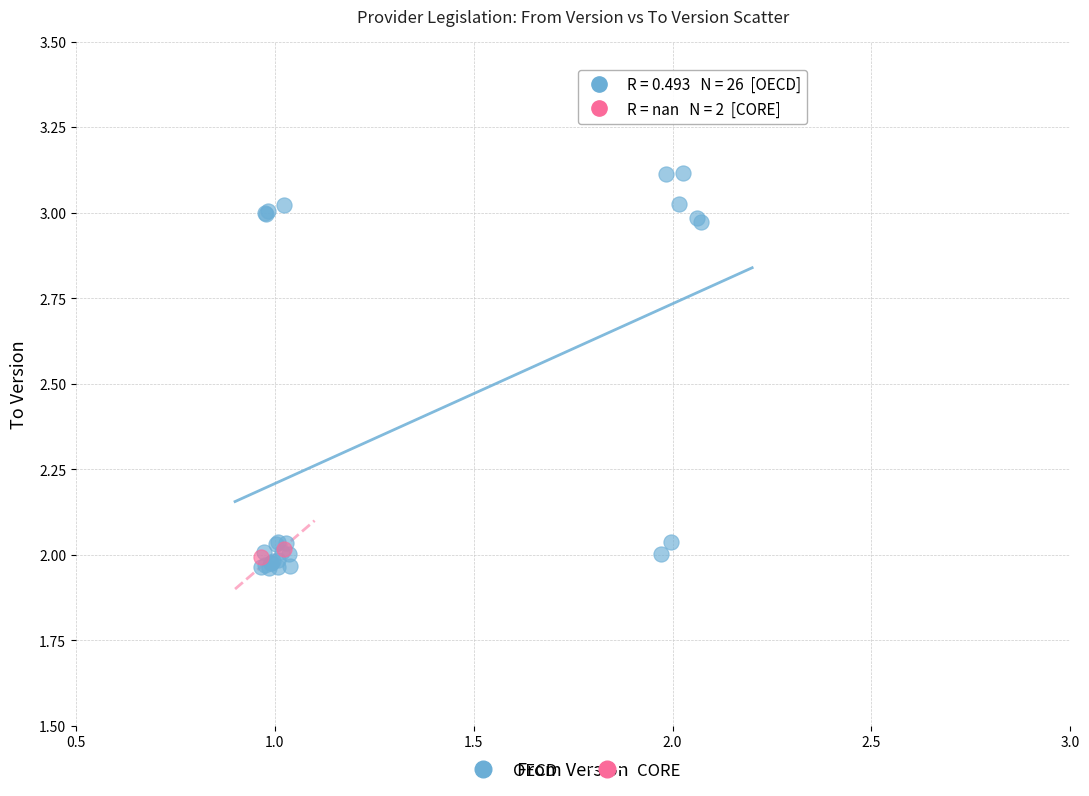

What are all the series names shown in the legend?

OECD, CORE